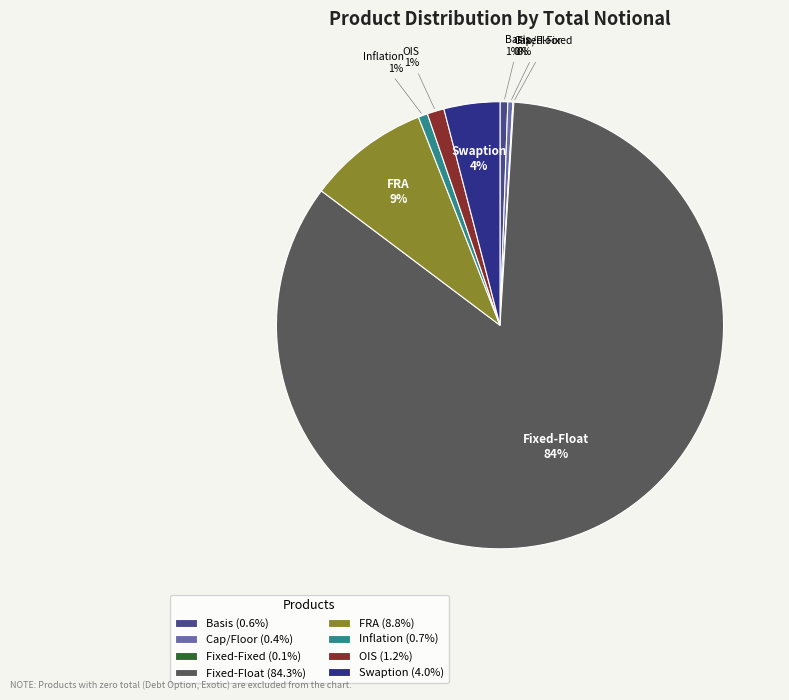

To the nearest percent, what is the difference between the largest and smallest slice percentages?

84%